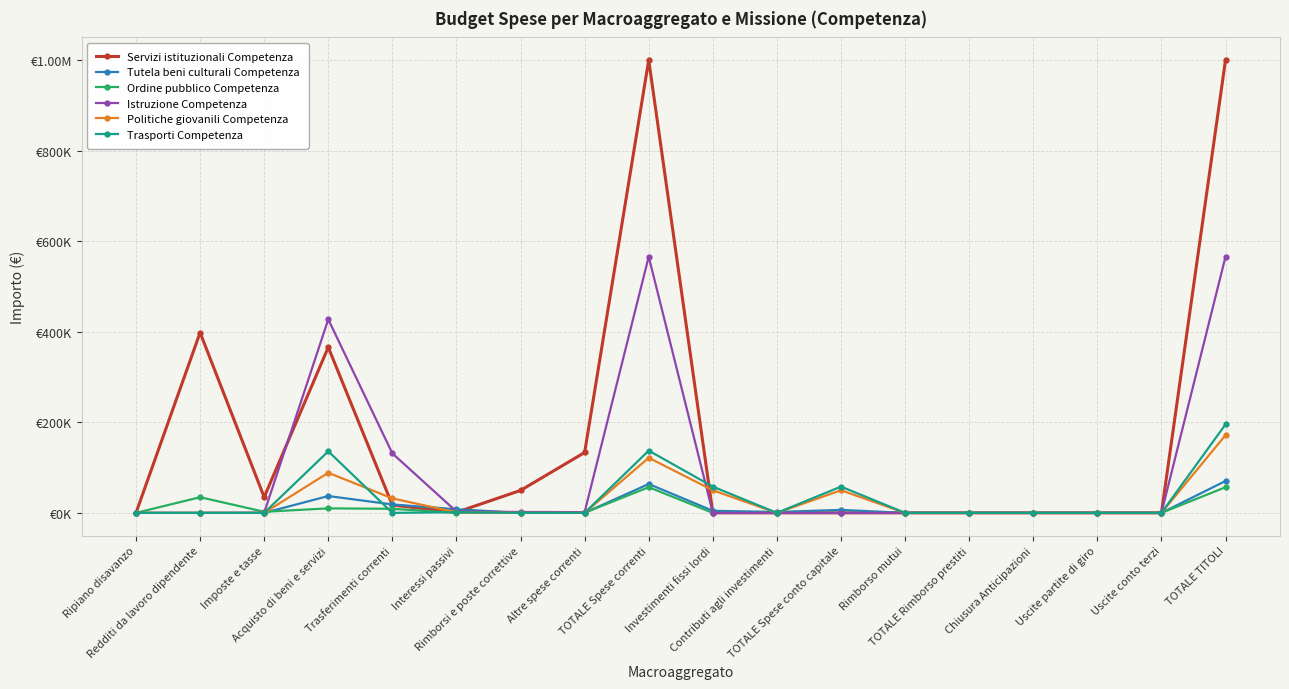

Reading right to left, transcribe all the data shown in this chart.

Servizi istituzionali Competenza: TOTALE TITOLI=1000160.4	Uscite conto terzi=0.0	Uscite partite di giro=0.0	Chiusura Anticipazioni=0.0	TOTALE Rimborso prestiti=0.0	Rimborso mutui=0.0	TOTALE Spese conto capitale=0.0	Contributi agli investimenti=0.0	Investimenti fissi lordi=0.0	TOTALE Spese correnti=1000160.4	Altre spese correnti=133373.4	Rimborsi e poste correttive=49600.0	Interessi passivi=1286.2	Trasferimenti correnti=17200.0	Acquisto di beni e servizi=365785.7	Imposte e tasse=34720.0	Redditi da lavoro dipendente=398195.1	Ripiano disavanzo=0.0
Tutela beni culturali Competenza: TOTALE TITOLI=70400.0	Uscite conto terzi=0.0	Uscite partite di giro=0.0	Chiusura Anticipazioni=0.0	TOTALE Rimborso prestiti=0.0	Rimborso mutui=0.0	TOTALE Spese conto capitale=6600.0	Contributi agli investimenti=2000.0	Investimenti fissi lordi=4600.0	TOTALE Spese correnti=63800.0	Altre spese correnti=0.0	Rimborsi e poste correttive=0.0	Interessi passivi=8000.0	Trasferimenti correnti=18600.0	Acquisto di beni e servizi=37200.0	Imposte e tasse=0.0	Redditi da lavoro dipendente=0.0	Ripiano disavanzo=0.0
Ordine pubblico Competenza: TOTALE TITOLI=56700.0	Uscite conto terzi=0.0	Uscite partite di giro=0.0	Chiusura Anticipazioni=0.0	TOTALE Rimborso prestiti=0.0	Rimborso mutui=0.0	TOTALE Spese conto capitale=0.0	Contributi agli investimenti=0.0	Investimenti fissi lordi=0.0	TOTALE Spese correnti=56700.0	Altre spese correnti=300.0	Rimborsi e poste correttive=400.0	Interessi passivi=0.0	Trasferimenti correnti=9000.0	Acquisto di beni e servizi=9950.0	Imposte e tasse=2450.0	Redditi da lavoro dipendente=34600.0	Ripiano disavanzo=0.0
Istruzione Competenza: TOTALE TITOLI=565861.6	Uscite conto terzi=0.0	Uscite partite di giro=0.0	Chiusura Anticipazioni=0.0	TOTALE Rimborso prestiti=0.0	Rimborso mutui=0.0	TOTALE Spese conto capitale=0.0	Contributi agli investimenti=0.0	Investimenti fissi lordi=0.0	TOTALE Spese correnti=565861.6	Altre spese correnti=1700.0	Rimborsi e poste correttive=2000.0	Interessi passivi=3018.6	Trasferimenti correnti=131343.0	Acquisto di beni e servizi=427400.0	Imposte e tasse=400.0	Redditi da lavoro dipendente=0.0	Ripiano disavanzo=0.0
Politiche giovanili Competenza: TOTALE TITOLI=171723.2	Uscite conto terzi=0.0	Uscite partite di giro=0.0	Chiusura Anticipazioni=0.0	TOTALE Rimborso prestiti=0.0	Rimborso mutui=0.0	TOTALE Spese conto capitale=50000.0	Contributi agli investimenti=0.0	Investimenti fissi lordi=50000.0	TOTALE Spese correnti=121723.2	Altre spese correnti=0.0	Rimborsi e poste correttive=0.0	Interessi passivi=1123.2	Trasferimenti correnti=32000.0	Acquisto di beni e servizi=88600.0	Imposte e tasse=0.0	Redditi da lavoro dipendente=0.0	Ripiano disavanzo=0.0
Trasporti Competenza: TOTALE TITOLI=195500.0	Uscite conto terzi=0.0	Uscite partite di giro=0.0	Chiusura Anticipazioni=0.0	TOTALE Rimborso prestiti=0.0	Rimborso mutui=0.0	TOTALE Spese conto capitale=58000.0	Contributi agli investimenti=0.0	Investimenti fissi lordi=58000.0	TOTALE Spese correnti=137500.0	Altre spese correnti=0.0	Rimborsi e poste correttive=0.0	Interessi passivi=1500.0	Trasferimenti correnti=0.0	Acquisto di beni e servizi=136000.0	Imposte e tasse=0.0	Redditi da lavoro dipendente=0.0	Ripiano disavanzo=0.0